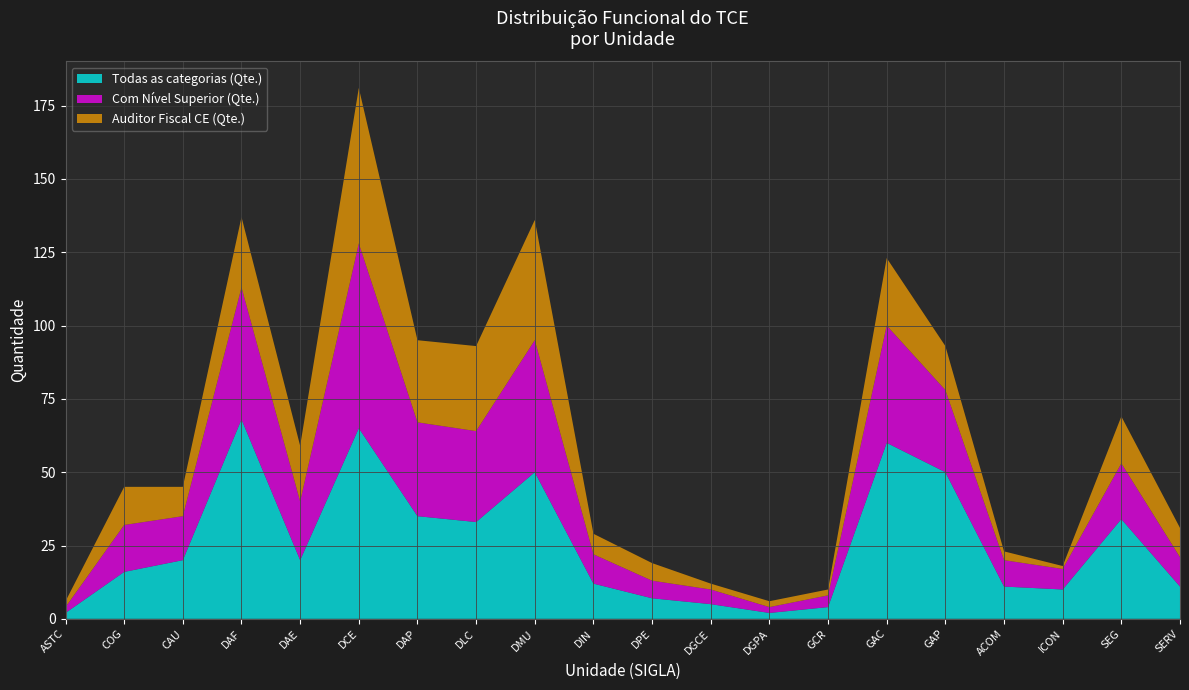

Reading right to left, list all the values displayed in this chart.

Todas as categorias (Qte.): SERV=11	SEG=34	ICON=10	ACOM=11	GAP=50	GAC=60	GCR=4	DGPA=2	DGCE=5	DPE=7	DIN=12	DMU=50	DLC=33	DAP=35	DCE=65	DAE=20	DAF=68	CAU=20	COG=16	ASTC=2
Com Nível Superior (Qte.): SERV=10	SEG=19	ICON=7	ACOM=9	GAP=28	GAC=40	GCR=4	DGPA=2	DGCE=5	DPE=6	DIN=10	DMU=45	DLC=31	DAP=32	DCE=63	DAE=20	DAF=45	CAU=15	COG=16	ASTC=2
Auditor Fiscal CE (Qte.): SERV=10	SEG=16	ICON=1	ACOM=3	GAP=15	GAC=23	GCR=2	DGPA=2	DGCE=2	DPE=6	DIN=7	DMU=41	DLC=29	DAP=28	DCE=53	DAE=19	DAF=24	CAU=10	COG=13	ASTC=2